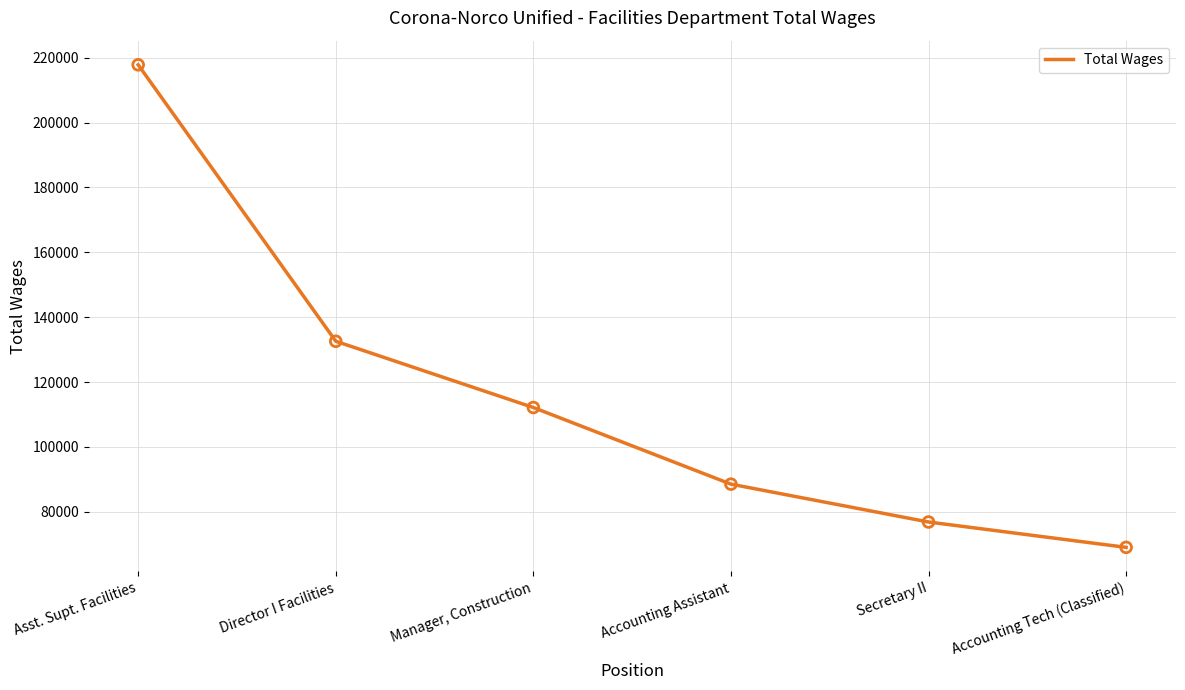

What is the change in value from Director I Facilities to Secretary II?

-55719